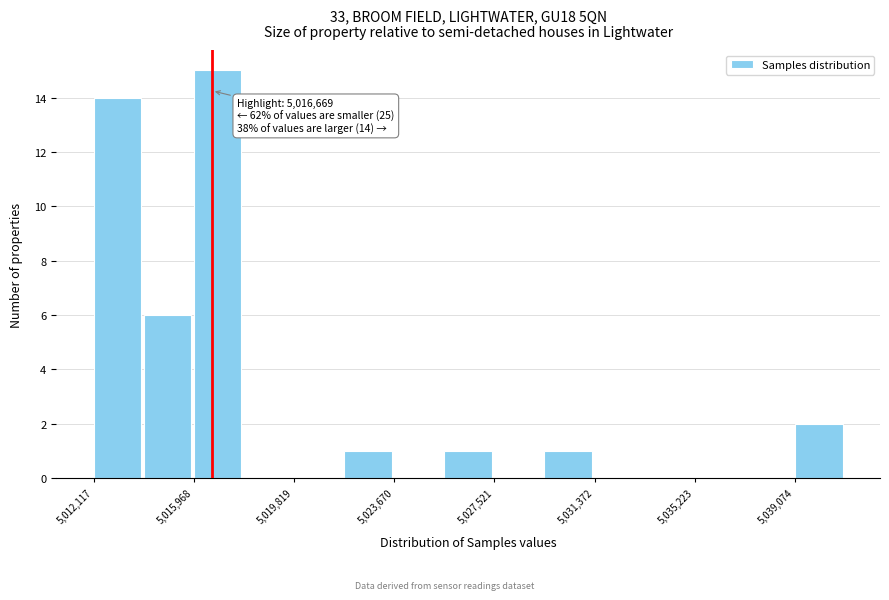

Around what value on the x-axis is the tallest bar? Give the approximate position of its centre, as read against the axis.

5017000